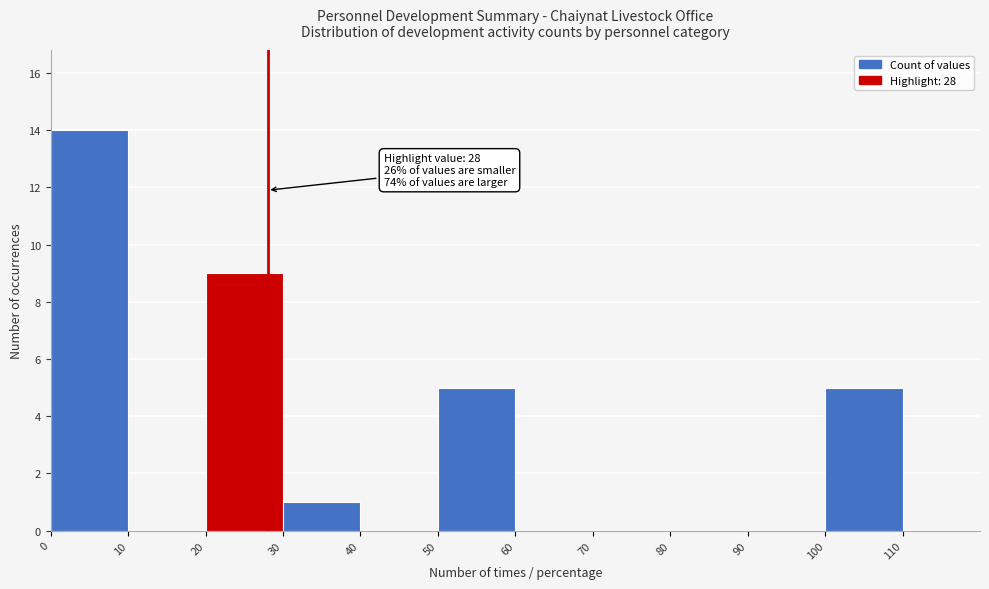

Which range on the x-axis has the tallest bar?

0 to 10